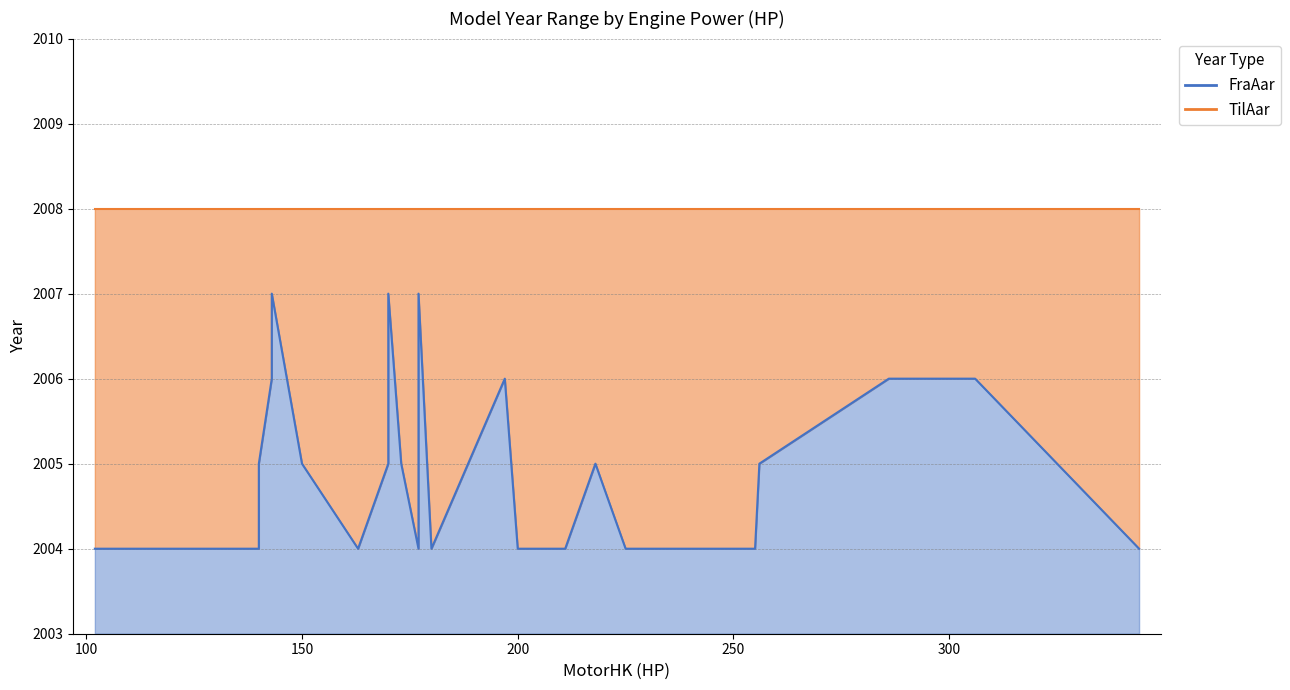

At 136, list the series in order from smallest to largest.

FraAar, TilAar